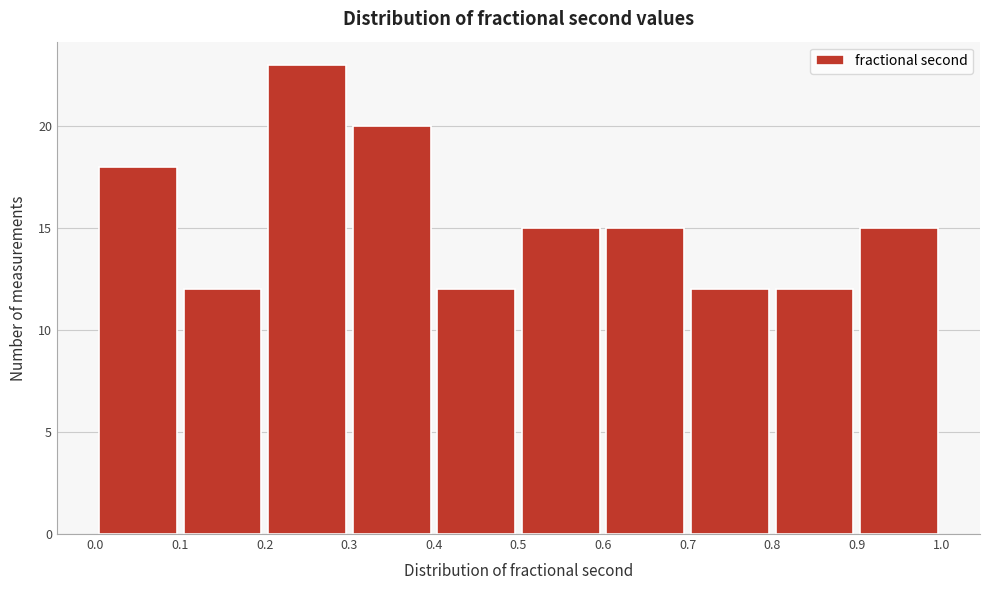

How tall is the bar that spans 0.4 to 0.5 on the x-axis? The values are not printed on the chart, so give them approximately, as read against the axis.

12